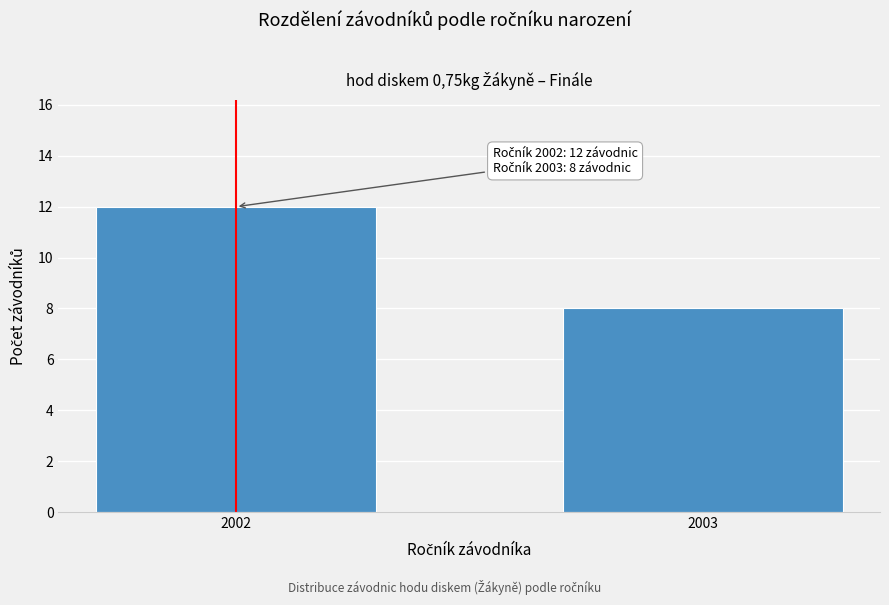

Reading left to right, what are all the values shown in this chart?

12	8